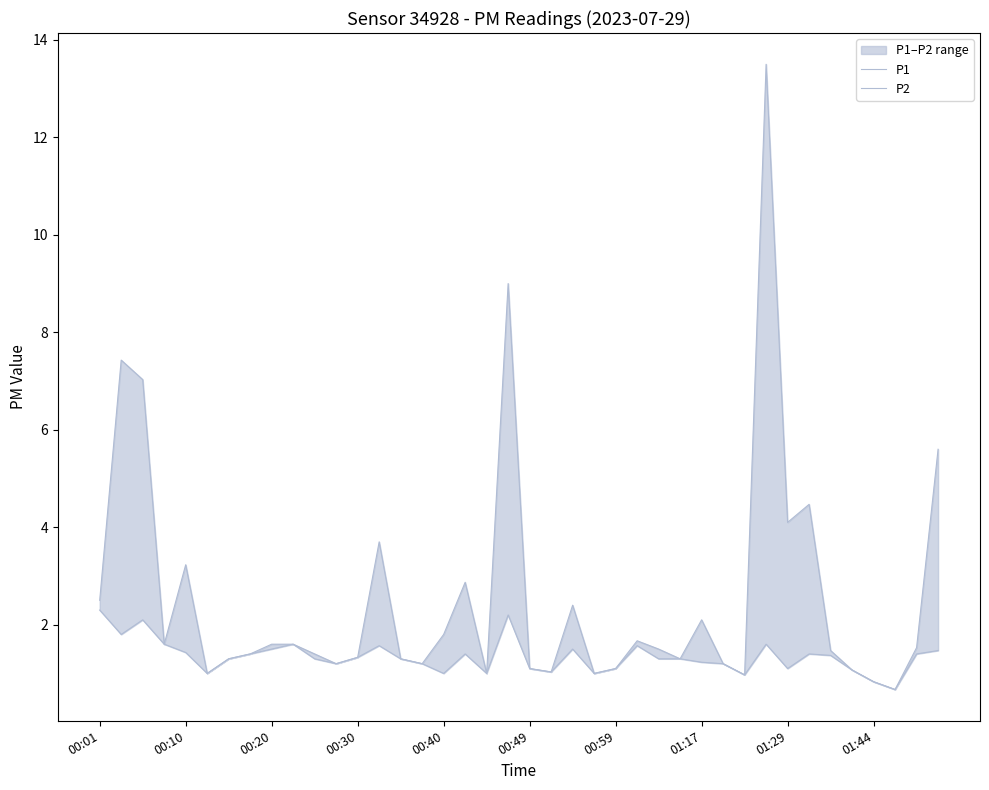

List the series in order of their peak value, lowest first.

P2, P1